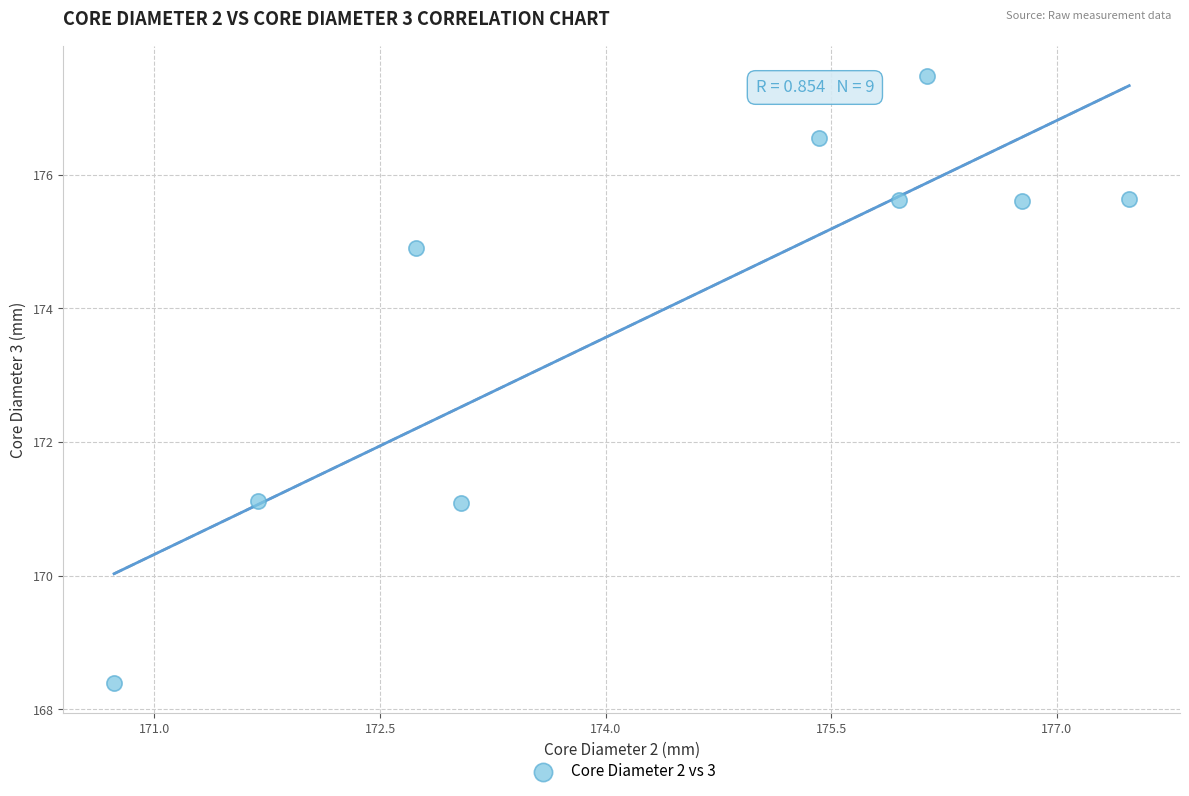

What is the range of X values (max minus min)?

6.8